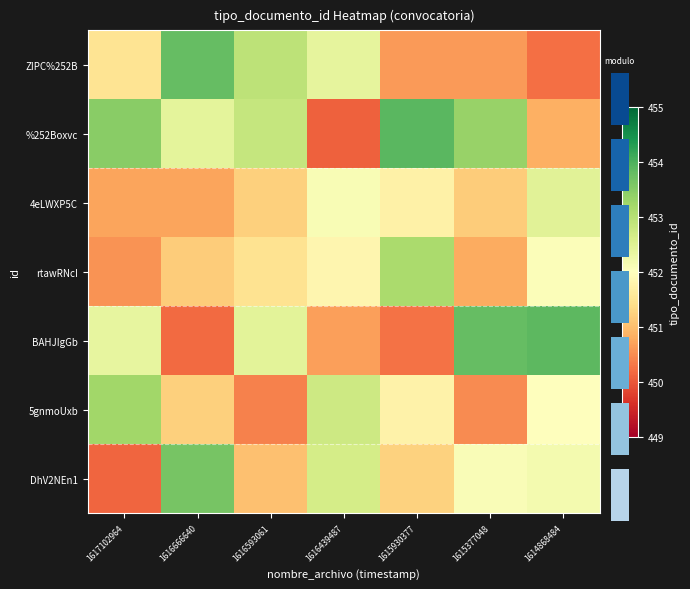

How many data points in BAHJIgGb are less than 452?

3